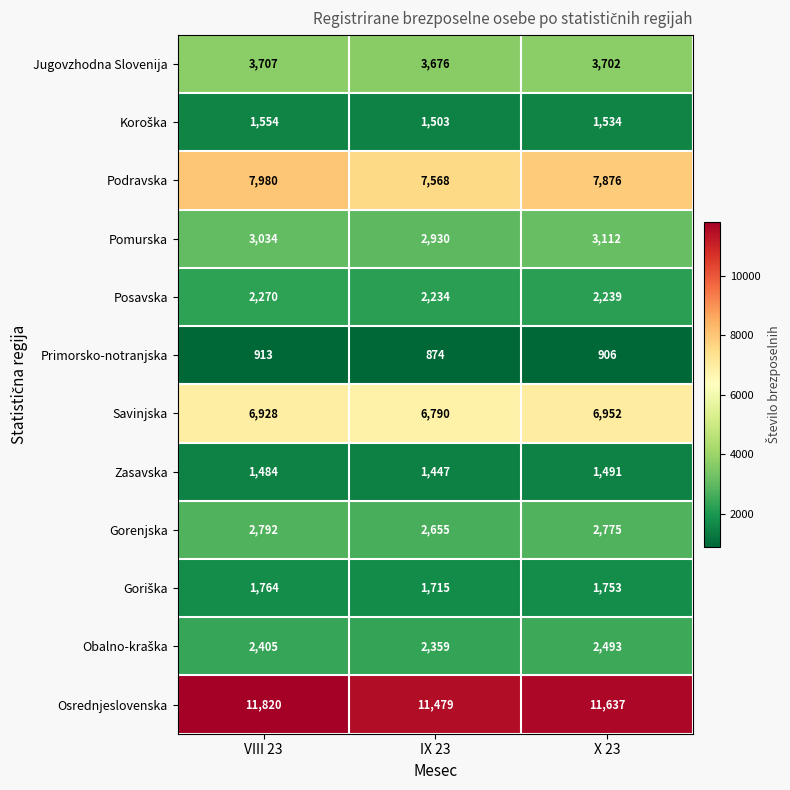

Which series has the largest total across all categories?

Osrednjeslovenska